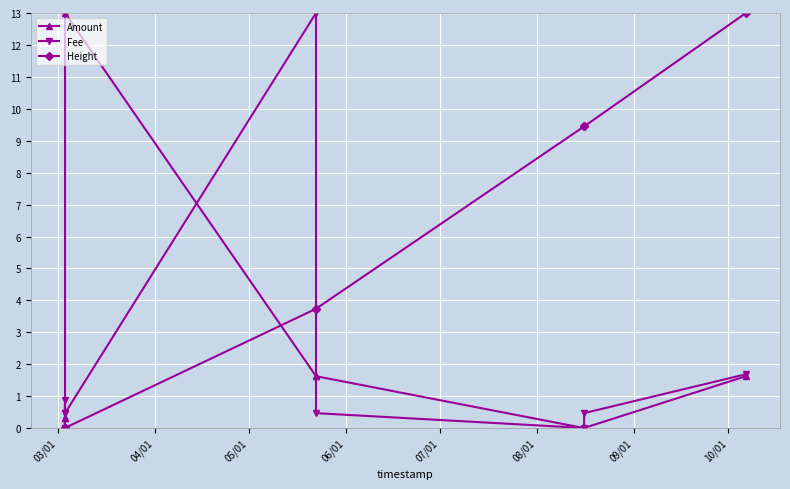

List the series in order of their peak value, lowest first.

Amount, Fee, Height